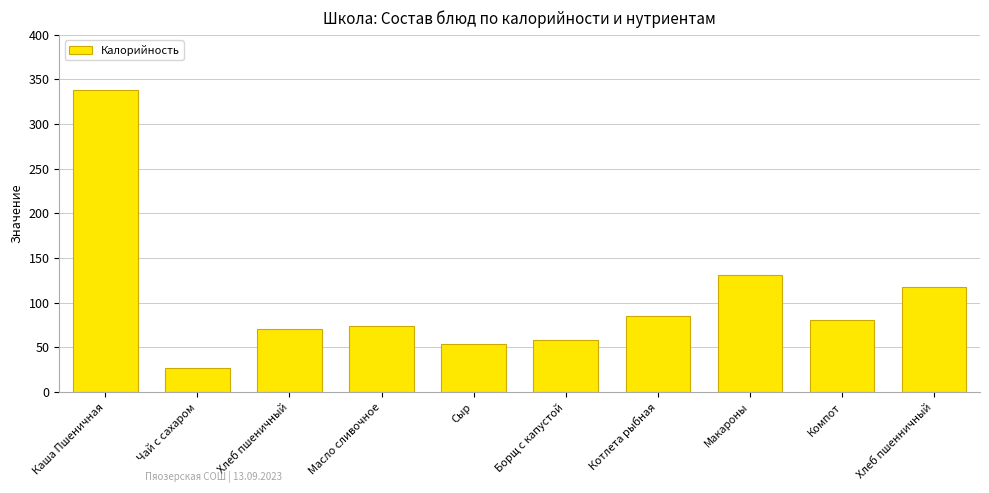

What is the label of the 5th bar from the right?

Борщ с капустой